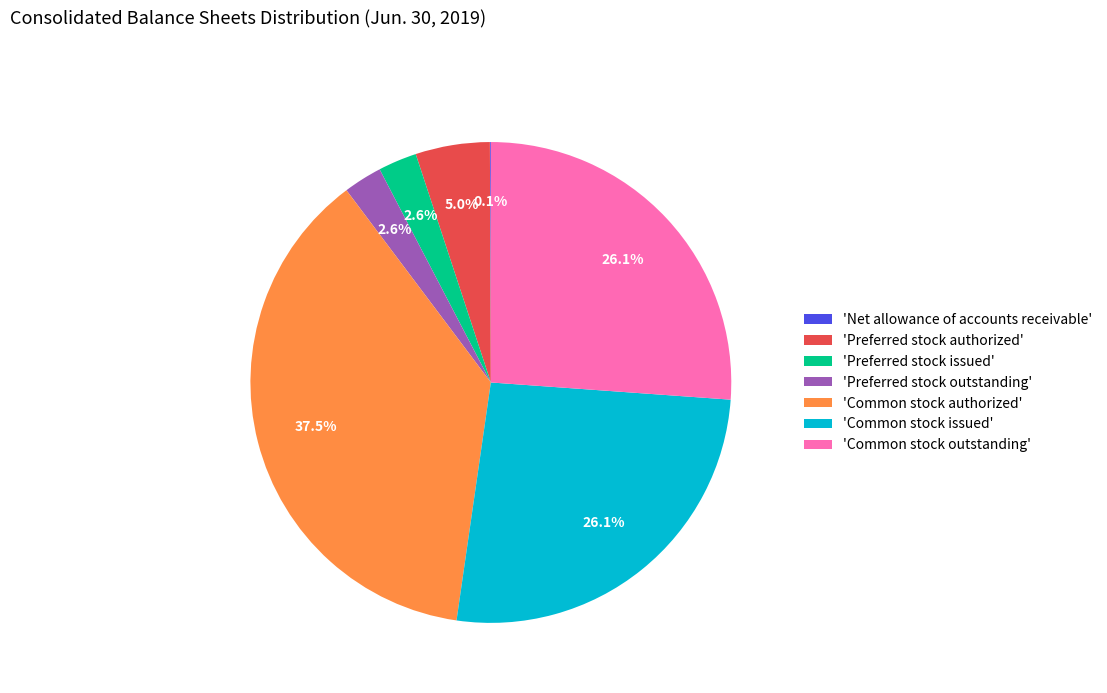

Which category has the biggest portion of the pie?

'Common stock authorized'